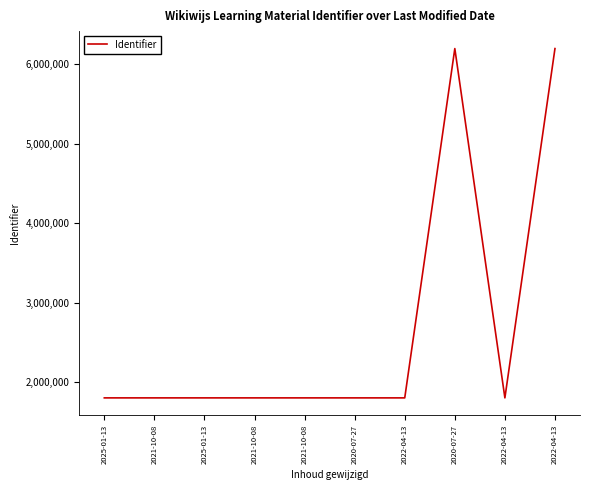

At which label does the data first exceed 1803521?

2022-04-13